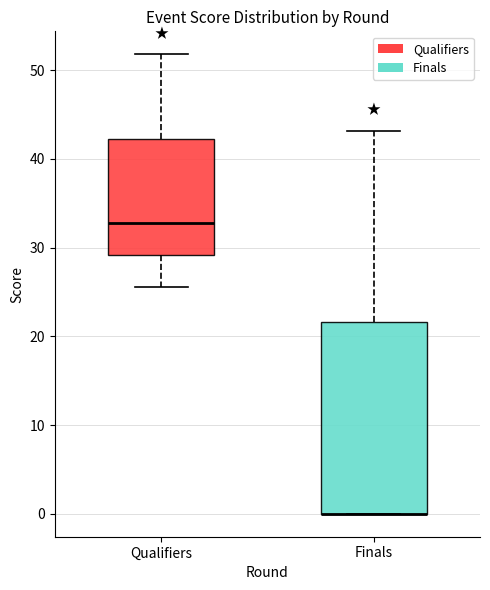

Where does the median line of the box for Qualifiers sit on the y-axis? The values are not printed on the chart, so give them approximately, as read against the axis.

33